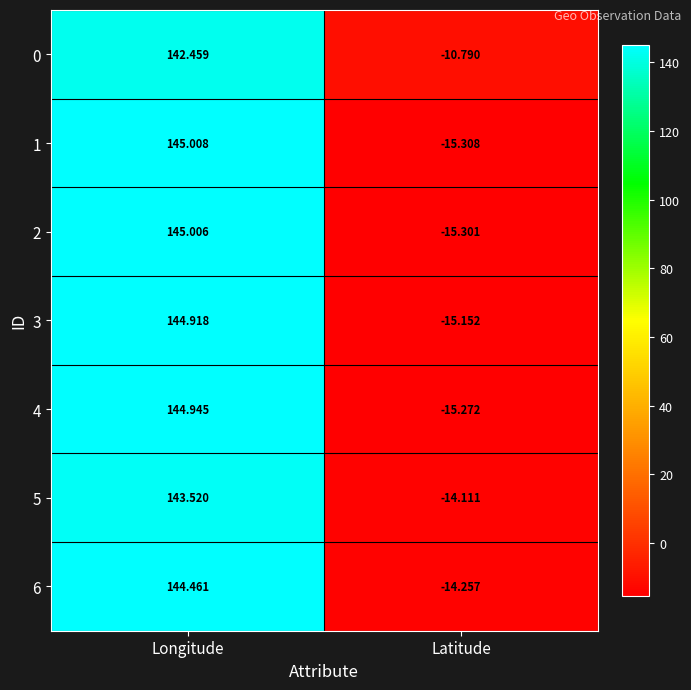

What is the spread (max minus min) of values at Longitude?

2.5